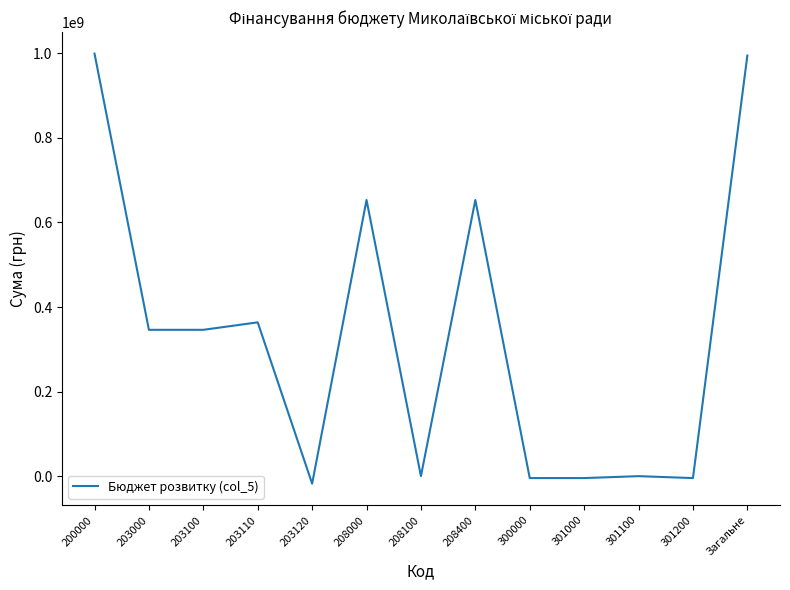

Reading left to right, extract all data points from this chart.

200000=999284549	203000=346102940	203100=346102940	203110=363750000	203120=-17647060	208000=653181609	208100=0	208400=653181609	300000=-4530530	301000=-4530530	301100=0	301200=-4530530	Загальне=994754019